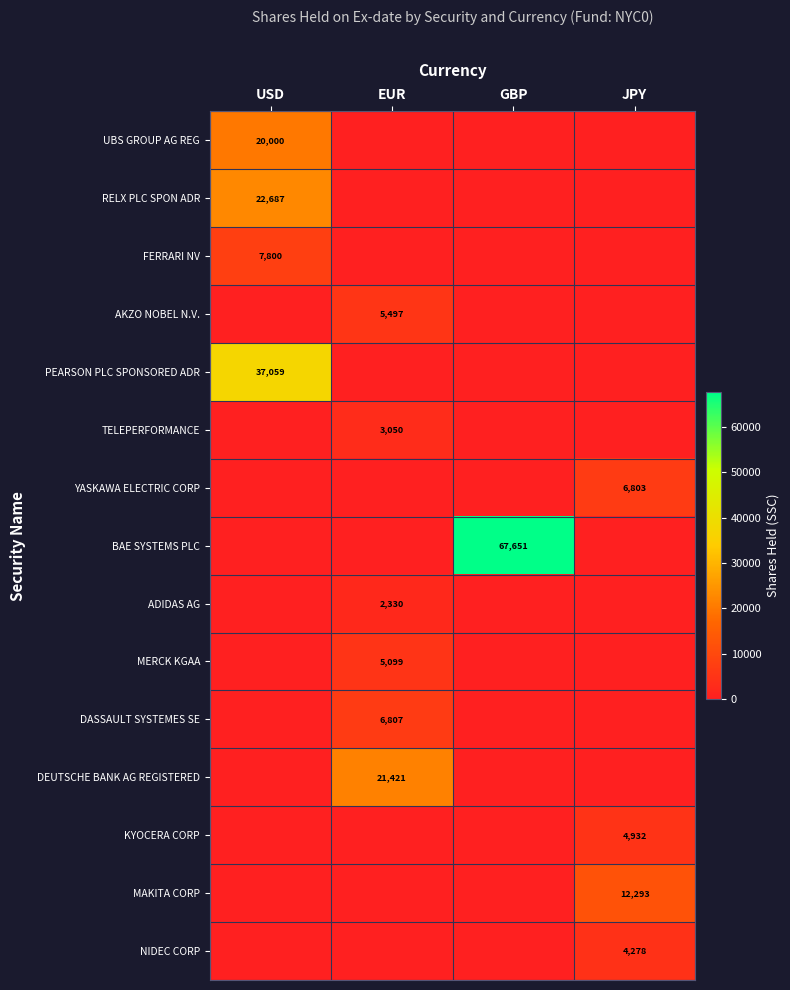

True or false: MAKITA CORP has a value of 18559 at JPY.

False